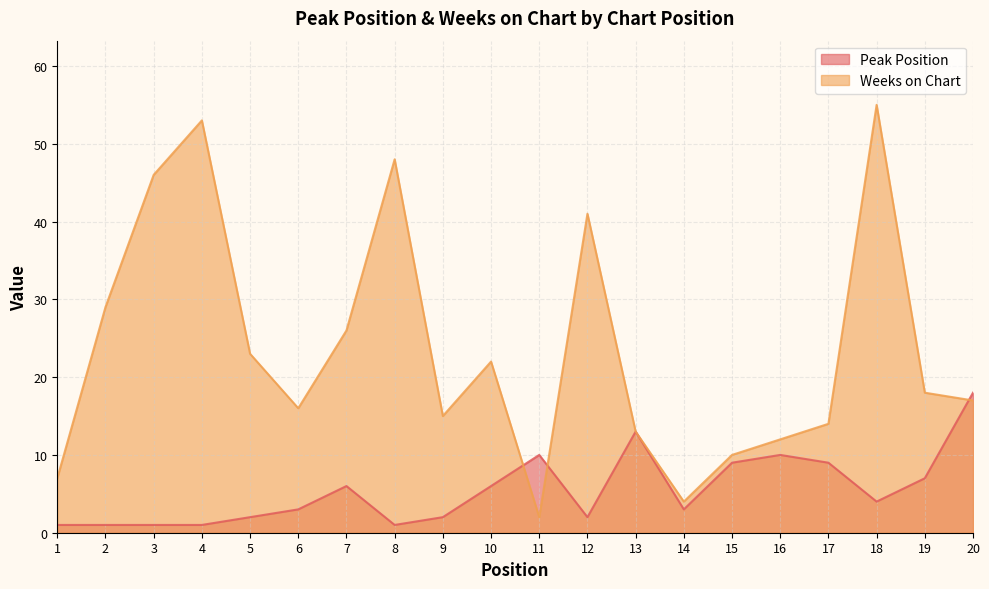

What is the value of the Weeks on Chart point at the 7th from the left?

26